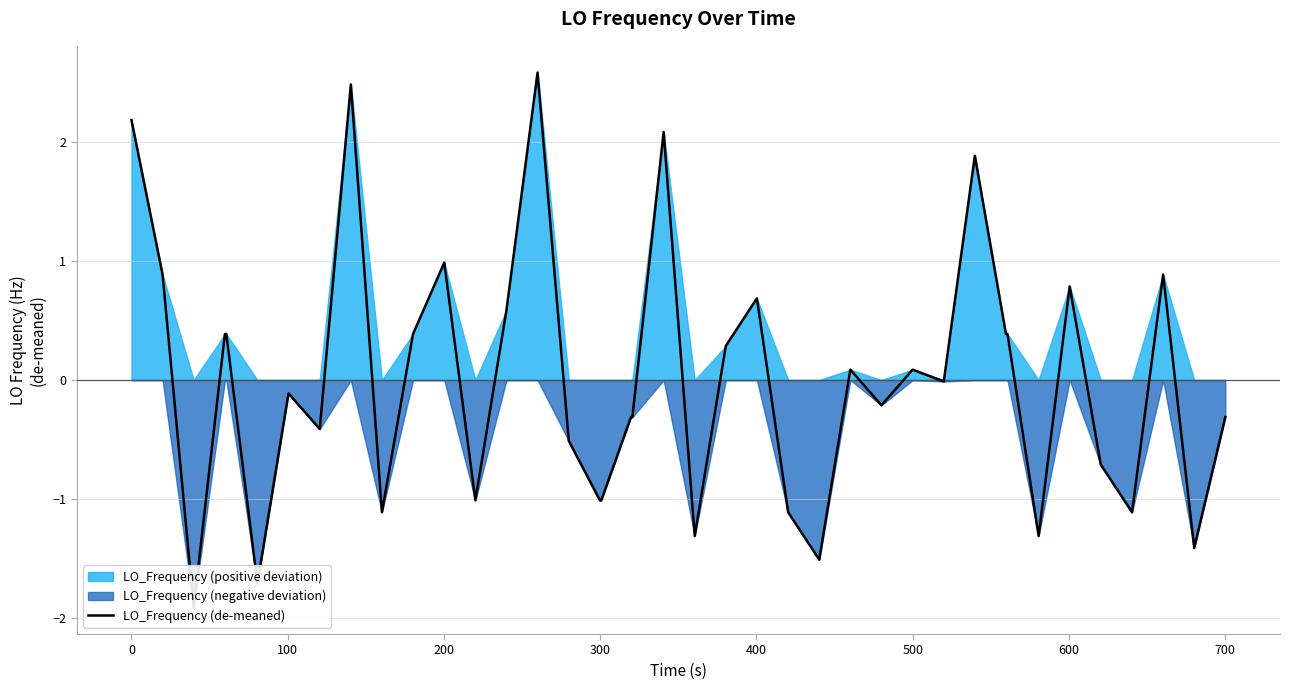

True or false: the data has more than 0 interior local peaks.

True